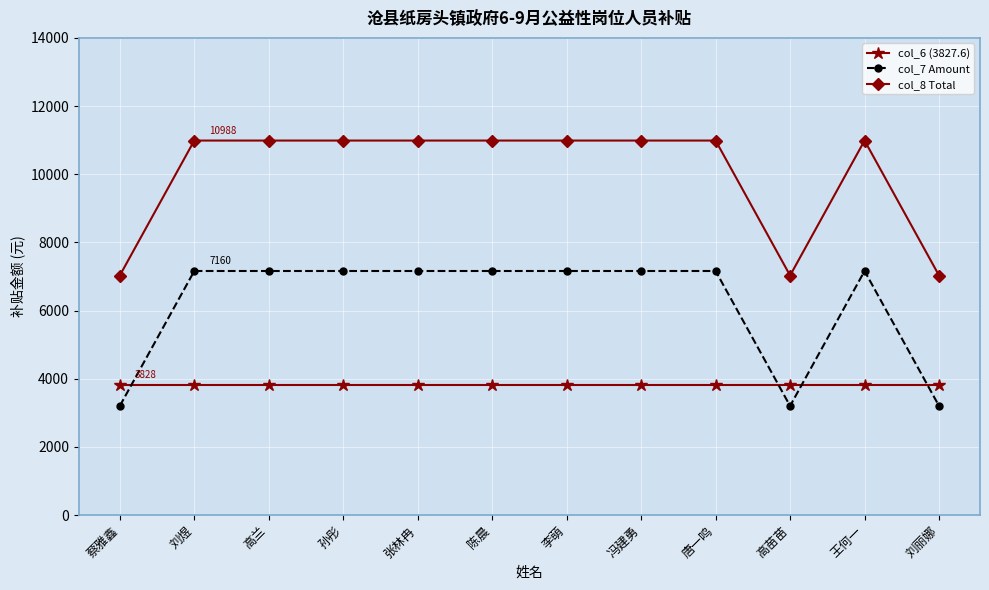

What is the label of the 7th point from the right?

陈晨